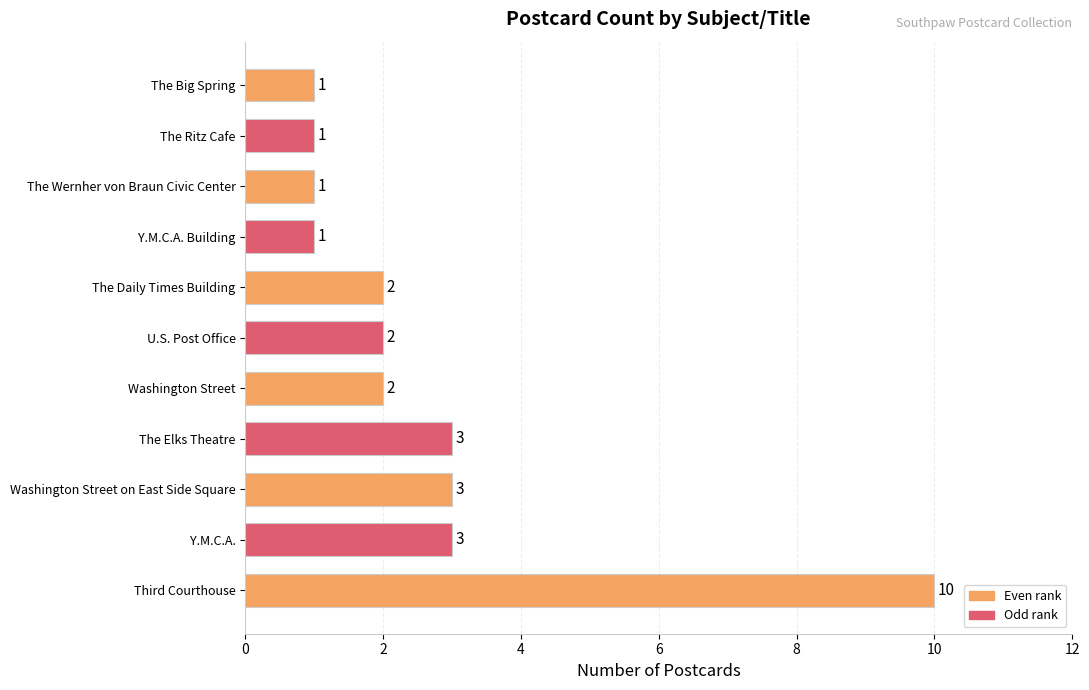

What is the average value?

3